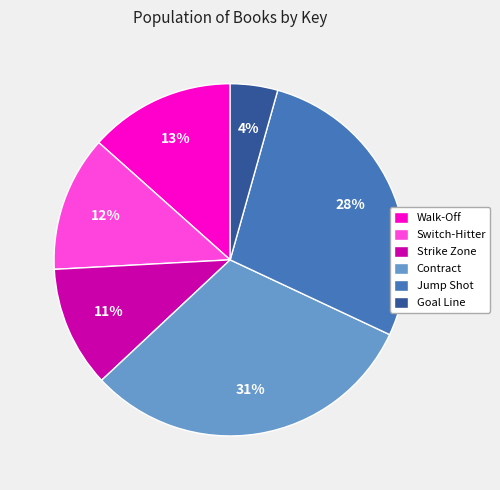

Do Strike Zone and Walk-Off together represent more than half of the pie?

No